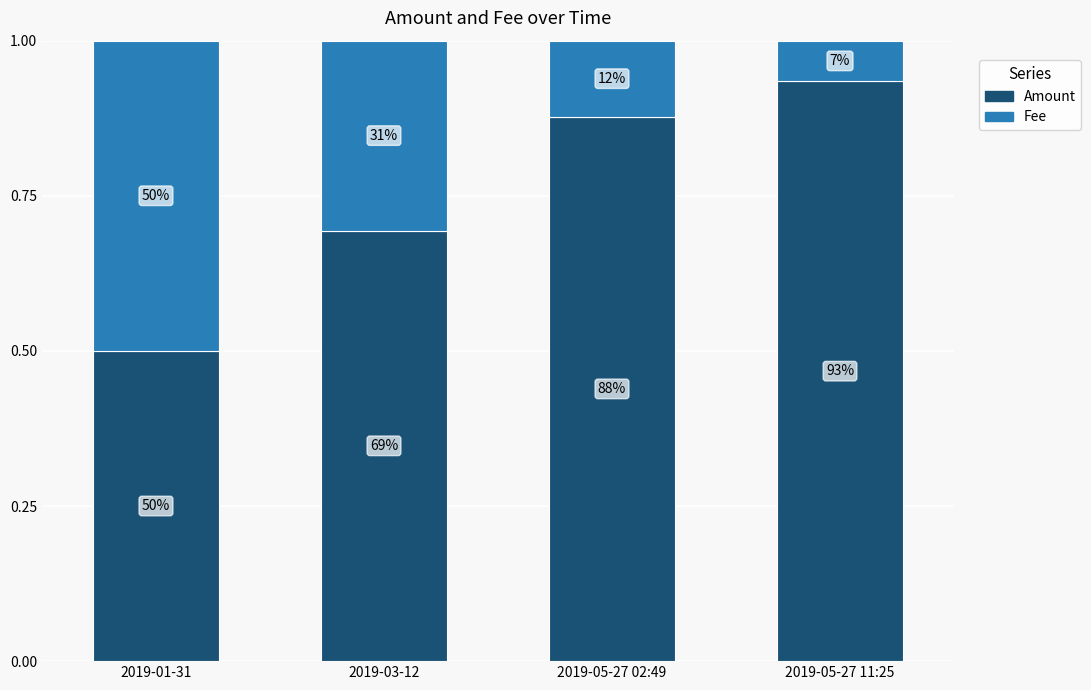

Are the bars horizontal?

No